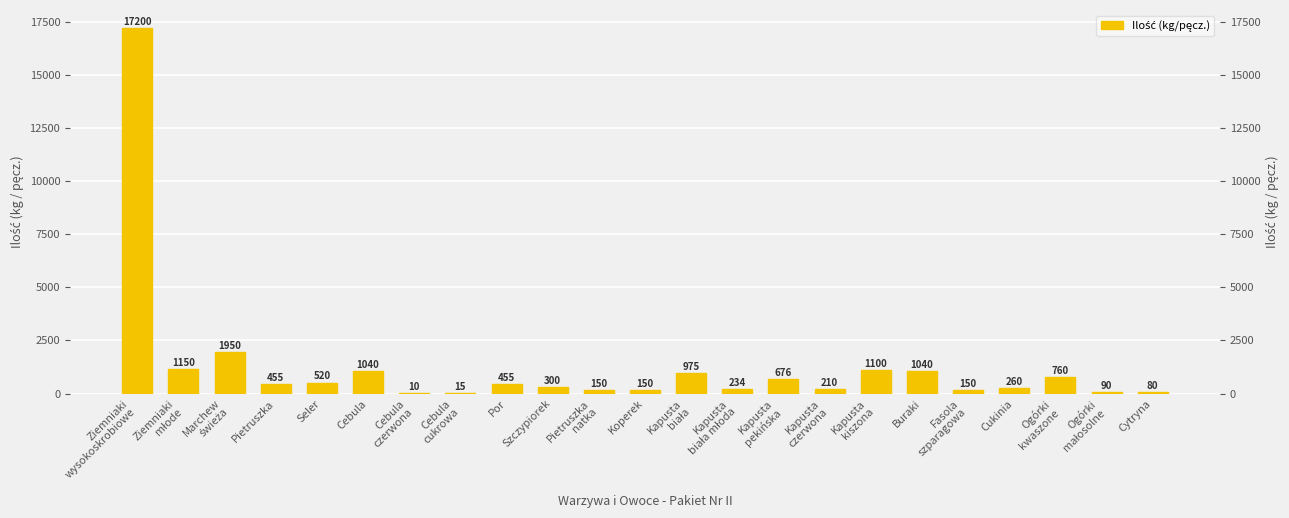

What is the difference between the maximum and second lowest values?

17185